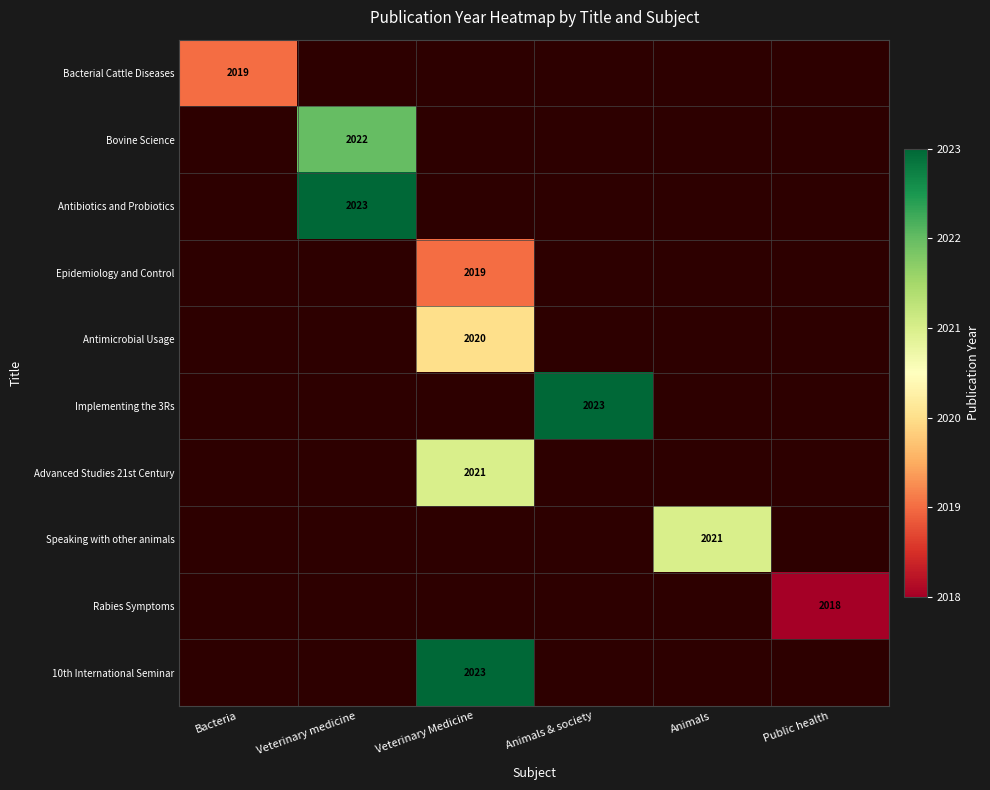

What is the greatest value displayed?

2023